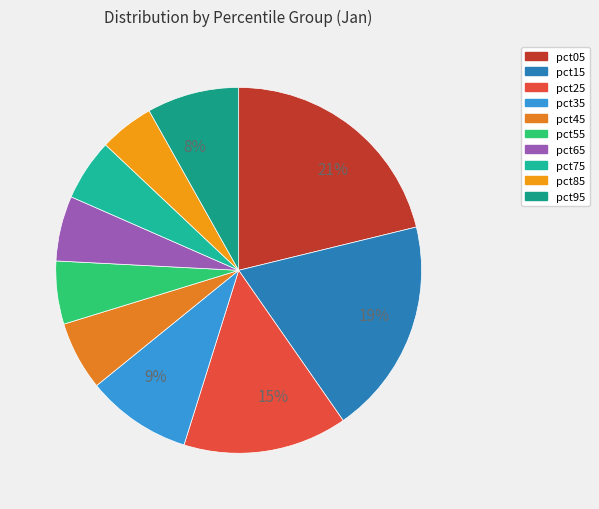

To the nearest percent, what is the difference between the largest and smallest slice percentages?

16%